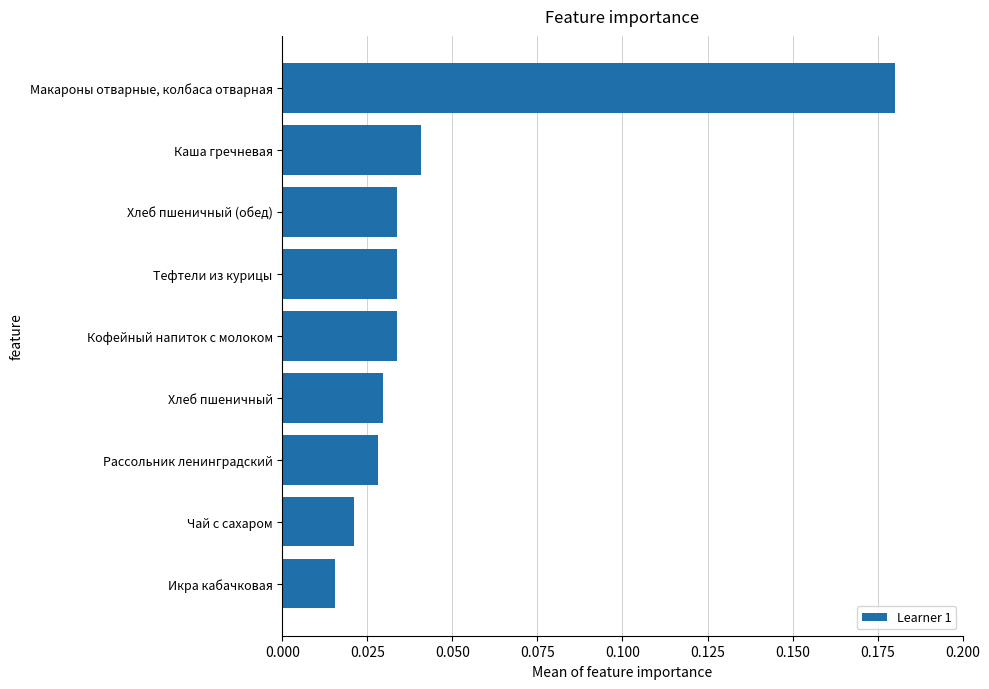

How many bars are there in total?

9